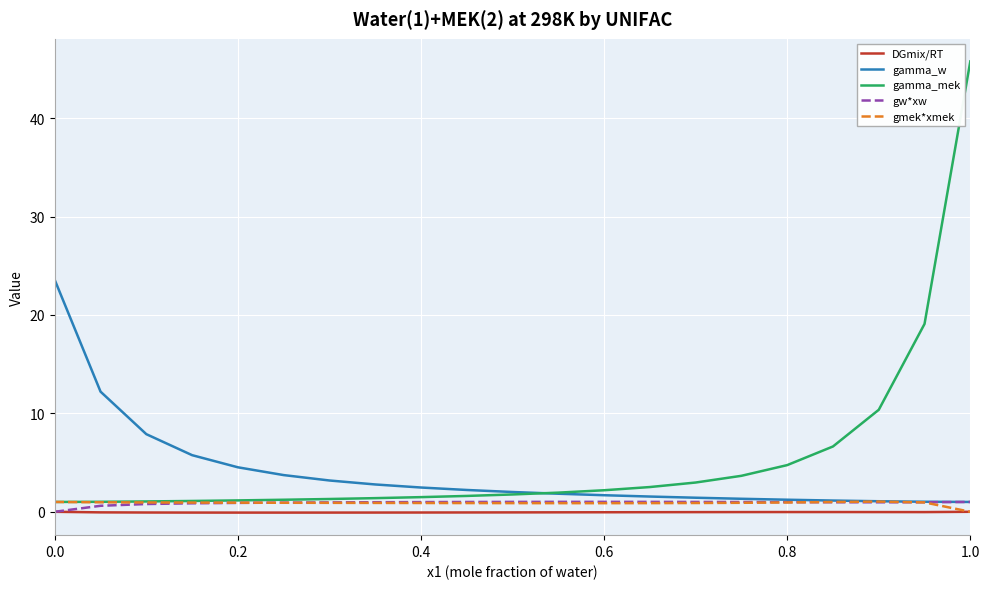

Which series has the largest range (max minus min)?

gamma_mek